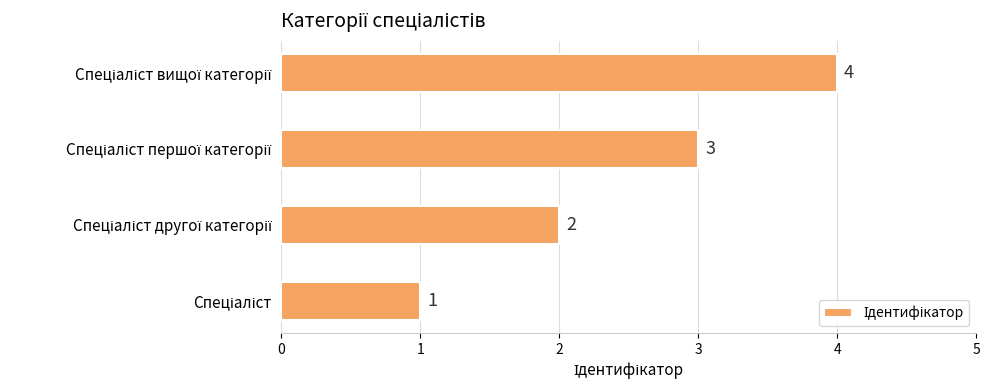

Count the values in the range 2 to 4.

3